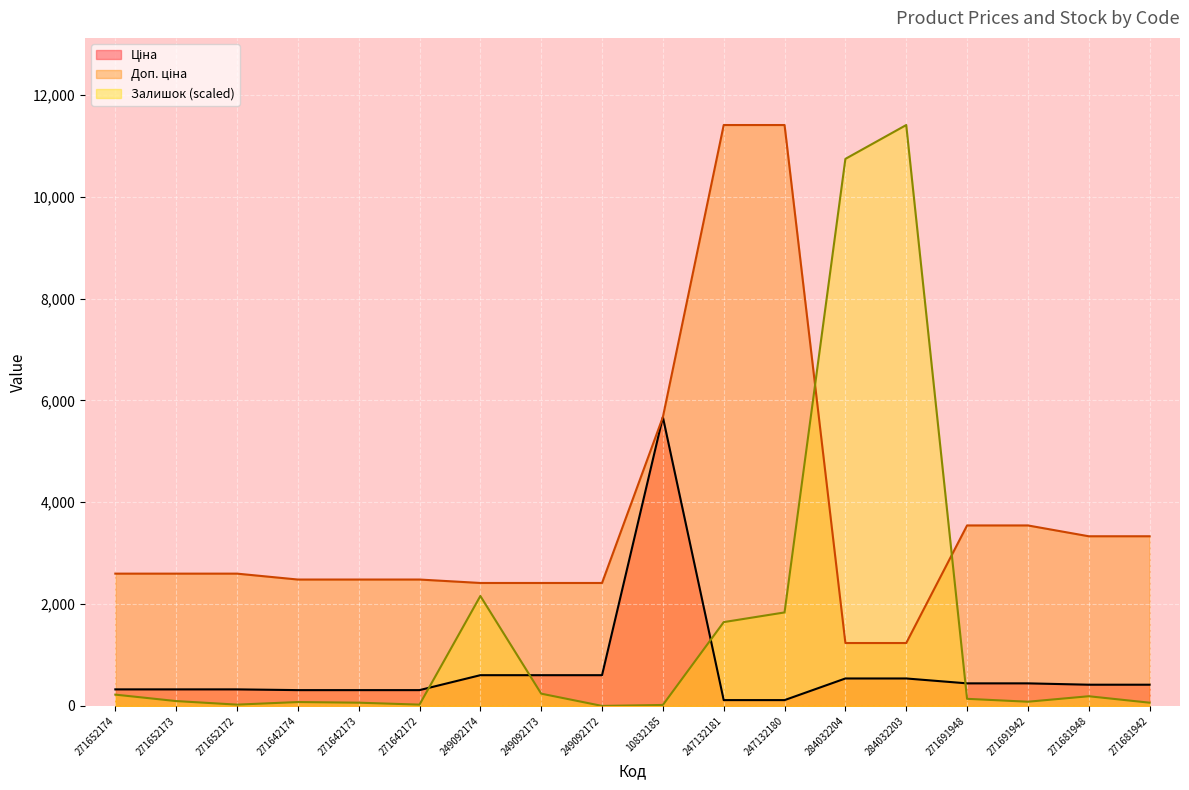

Between 271642173 and 10832185, which is larger?

10832185